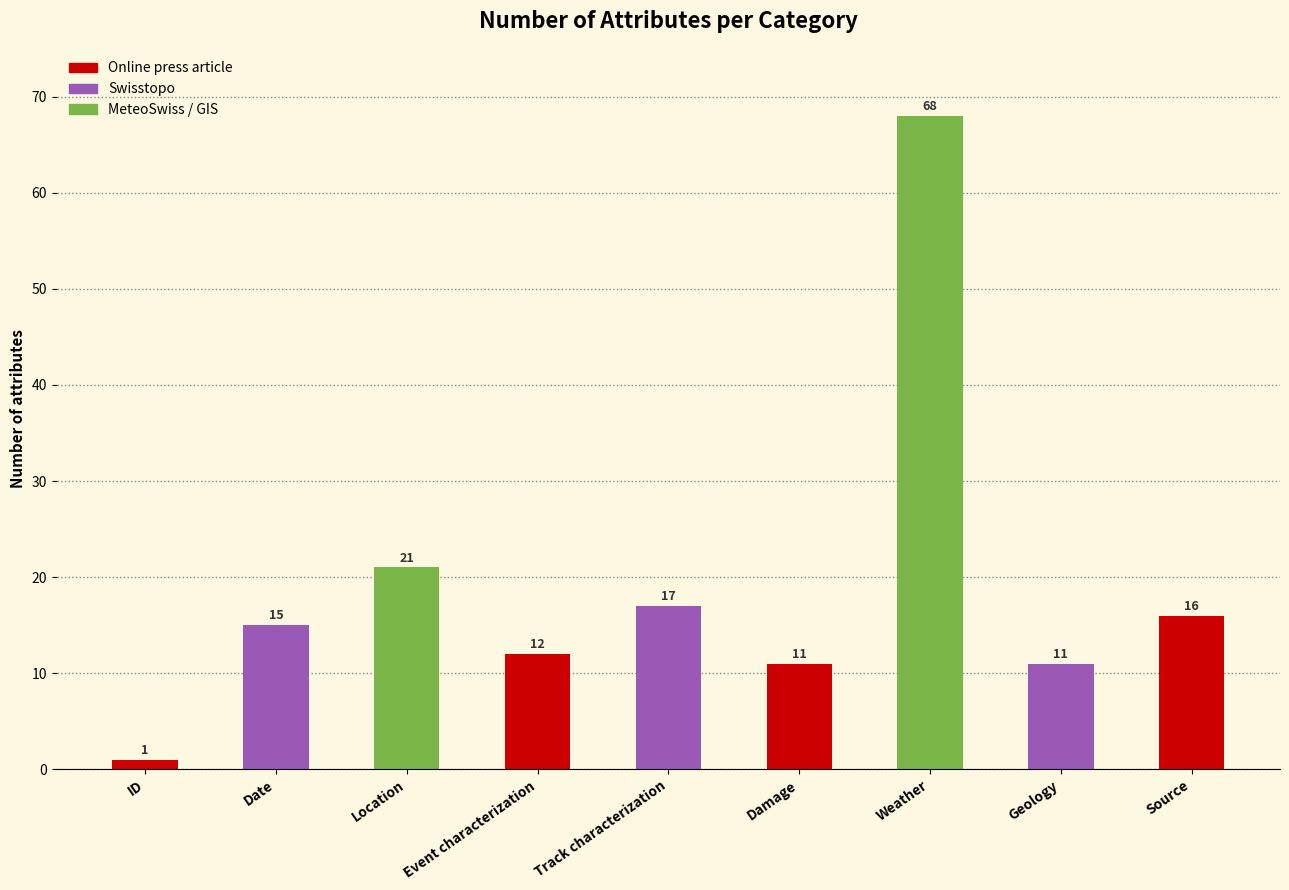

What is the label of the 9th bar from the left?

Source